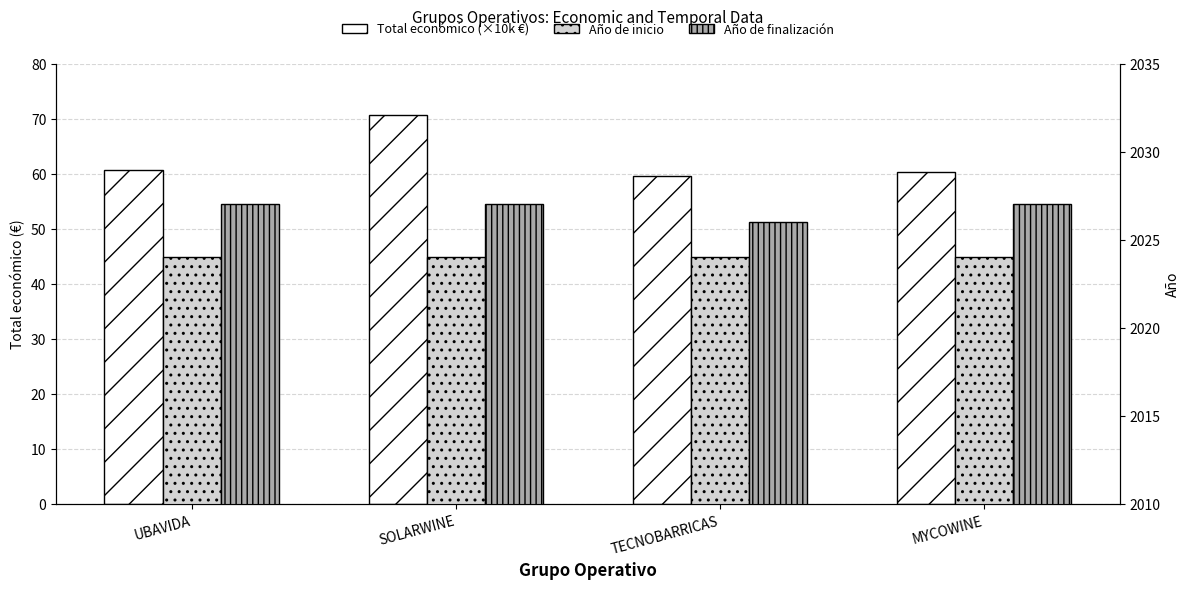

Are the bars grouped side by side (vs. stacked)?

Yes